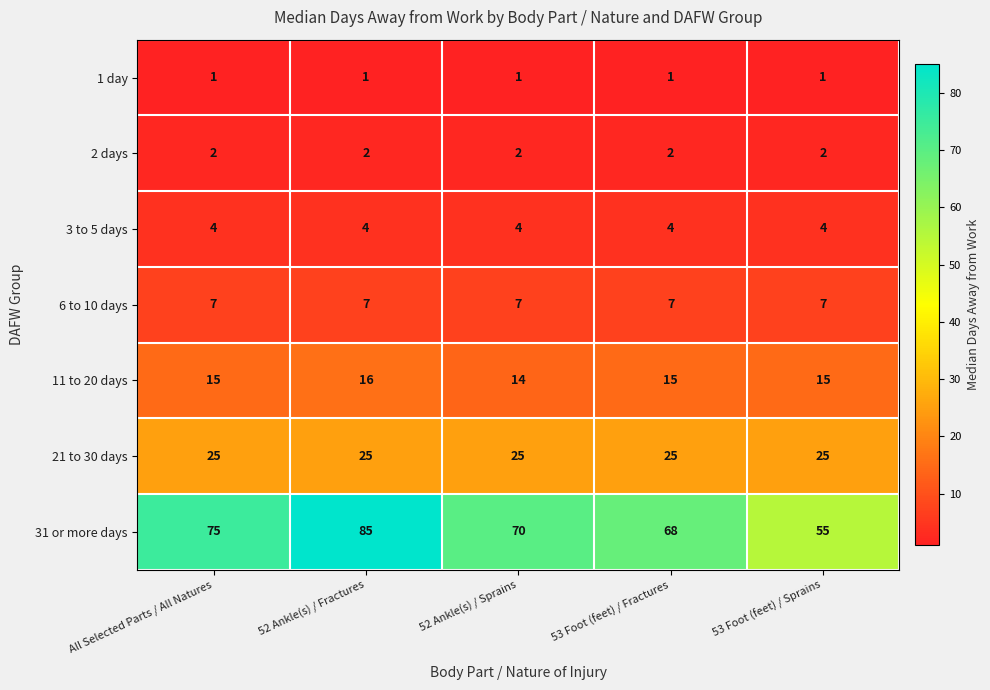

At how many categories does at least one series exceed 37?

5